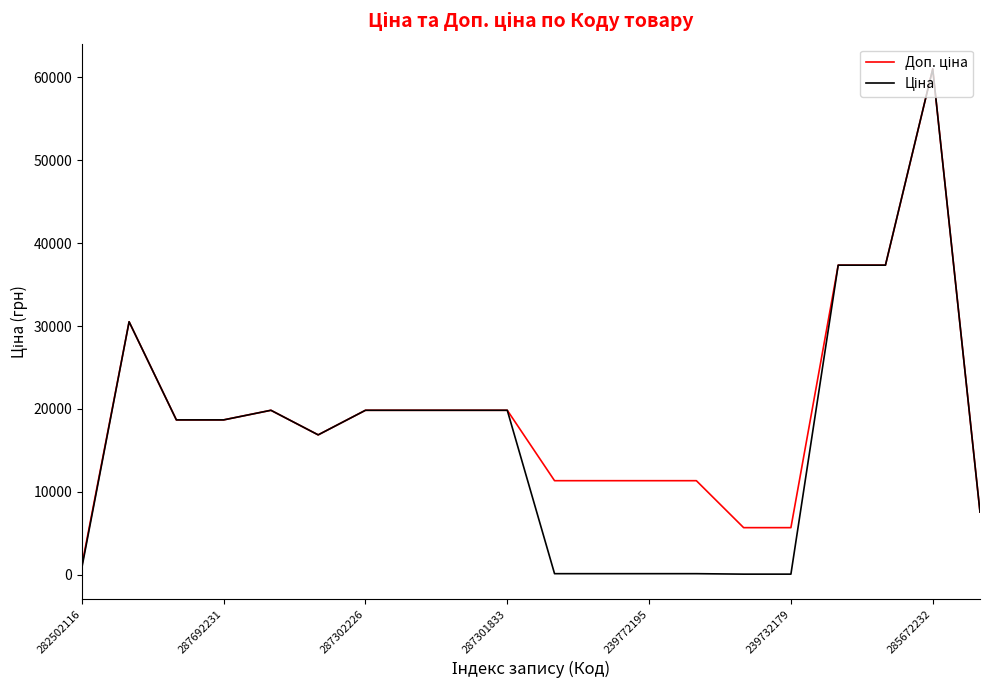

What is the maximum value shown in the chart?

61024.7